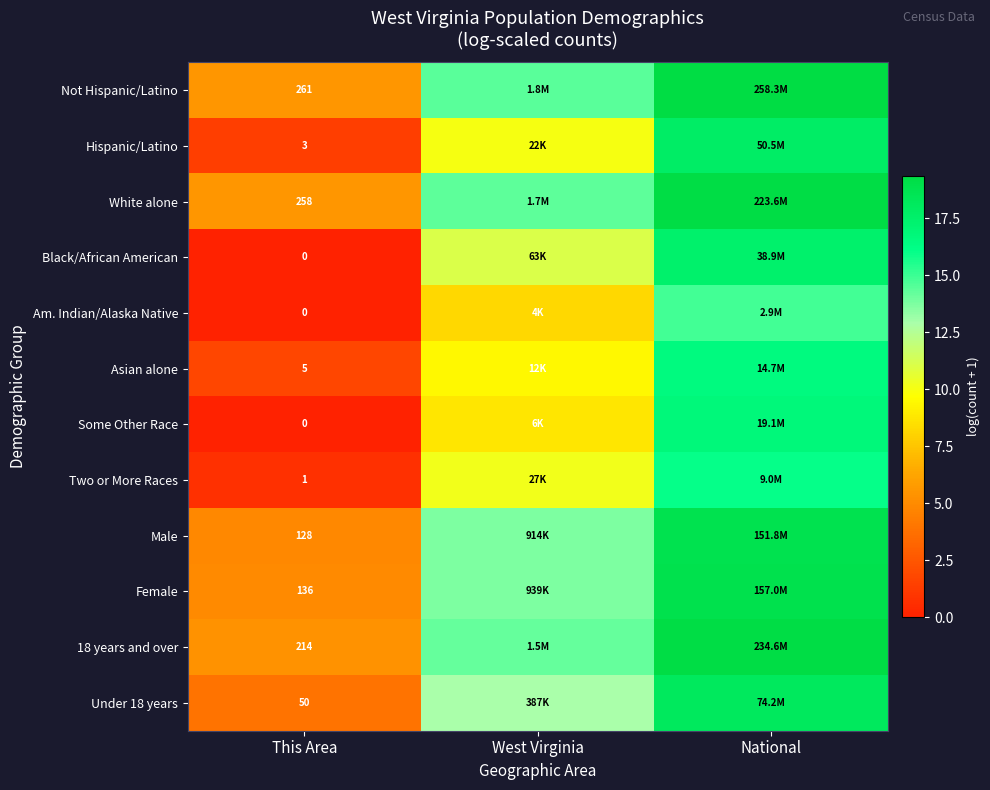

What is the sum of all Not Hispanic/Latino values?

39.4